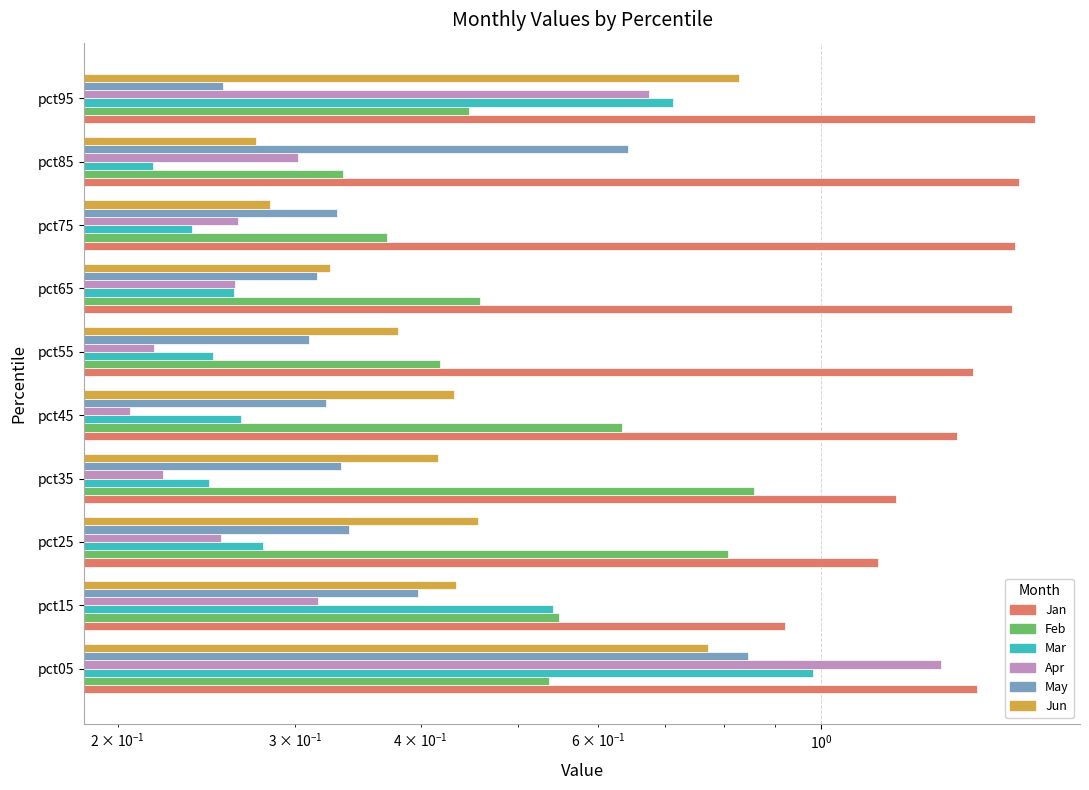

At pct85, list the series in order from smallest to largest.

Mar, Jun, Apr, Feb, May, Jan